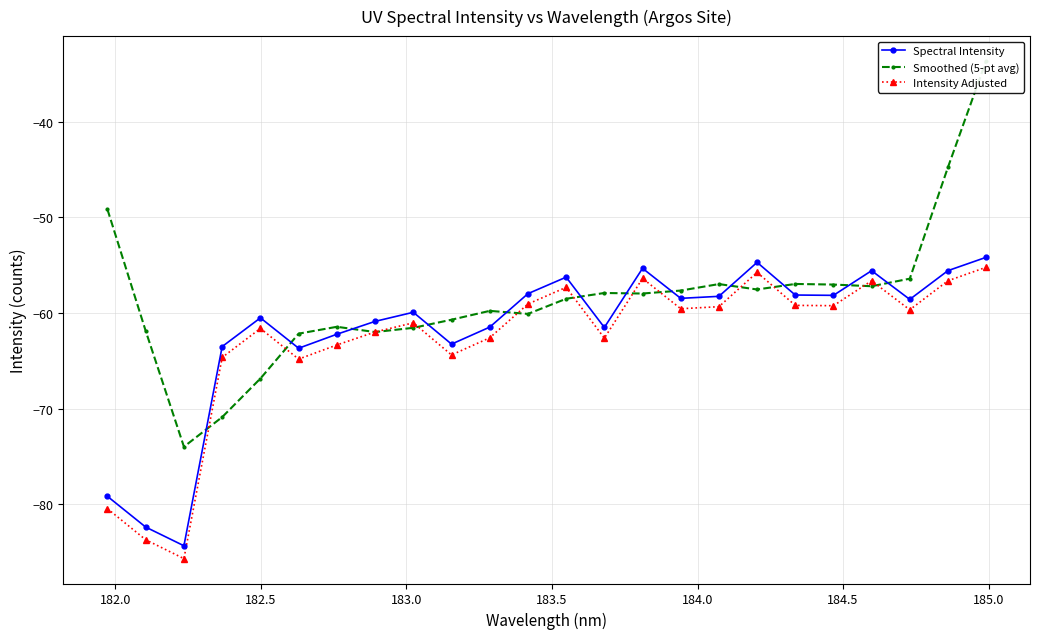

How many data points does each series have?

24